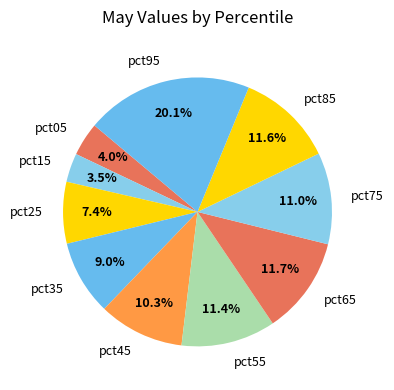

To the nearest percent, what is the combined percentage of pct35 and pct55?

20%